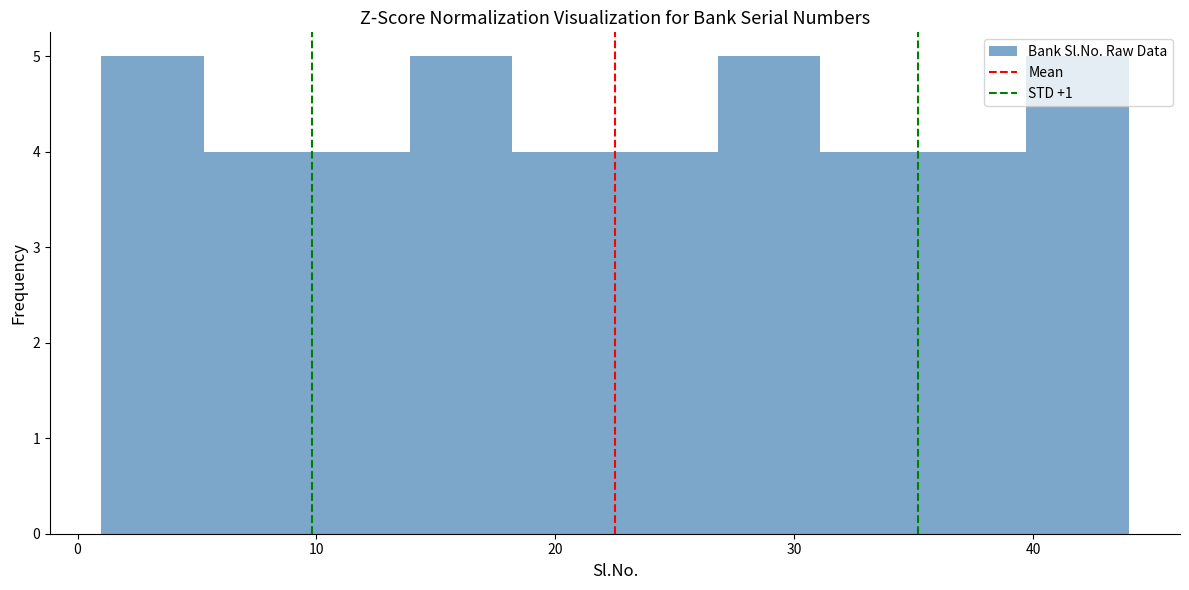

Reading left to right, transcribe this chart: for each bar, give the range it covers on the x-axis and its height. Neither the bar edges nor the heights are printed on the chart, so give them approximately, as read against the axes.

1.0 to 5.3: 5
5.3 to 9.6: 4
9.6 to 13.9: 4
13.9 to 18.2: 5
18.2 to 22.5: 4
22.5 to 26.8: 4
26.8 to 31.1: 5
31.1 to 35.4: 4
35.4 to 39.7: 4
39.7 to 44.0: 5